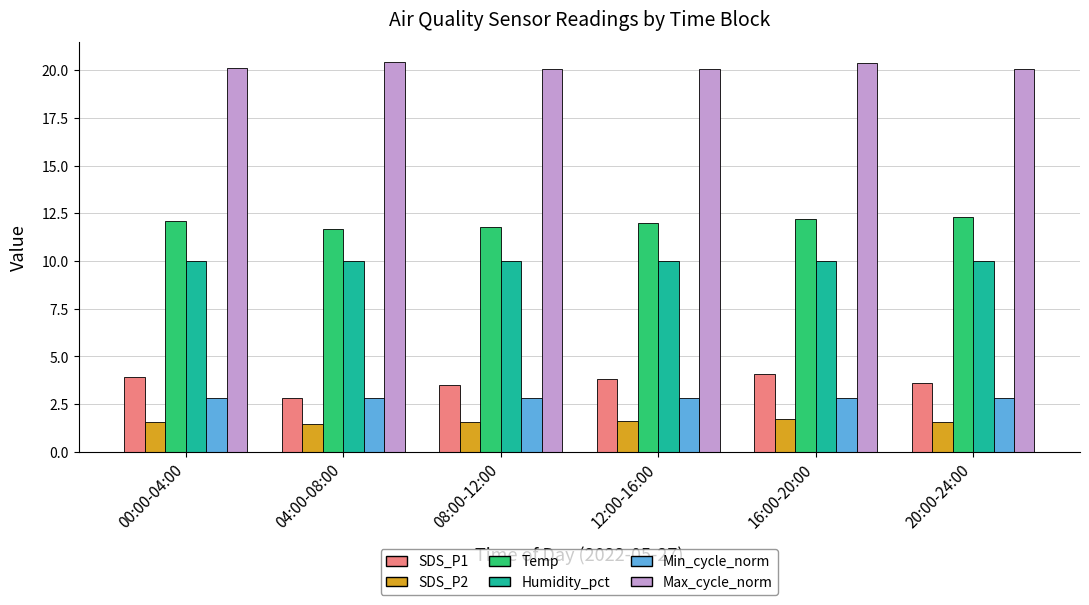

What is the lowest value of the Min_cycle_norm series?

2.8